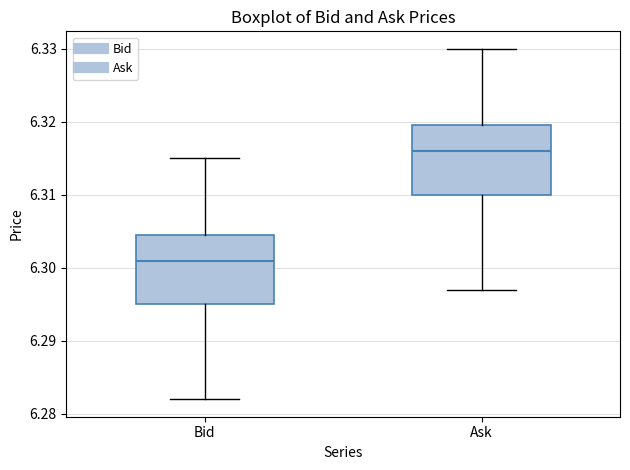

Reading left to right, transcribe this box plot: for each box, give where its median line is, the range the box spans, and where its two whiskers end, as read against the y-axis. The values are not printed on the chart, so give them approximately, as read against the axis.

Bid: median 6.301, box 6.295 to 6.305, whiskers 6.282 to 6.315
Ask: median 6.316, box 6.310 to 6.320, whiskers 6.297 to 6.330